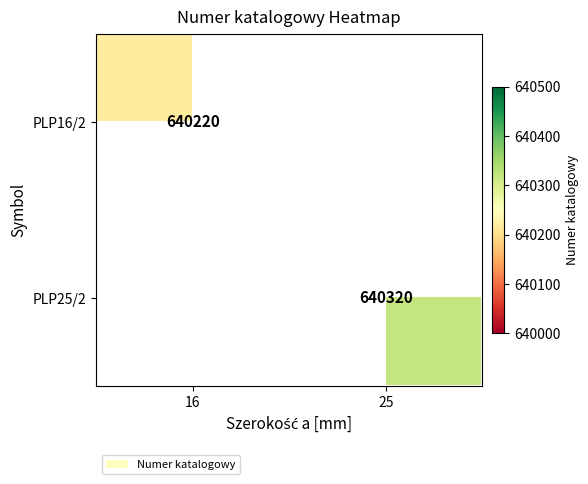

Is it true that PLP25/2 equals 439764 at 25?

False